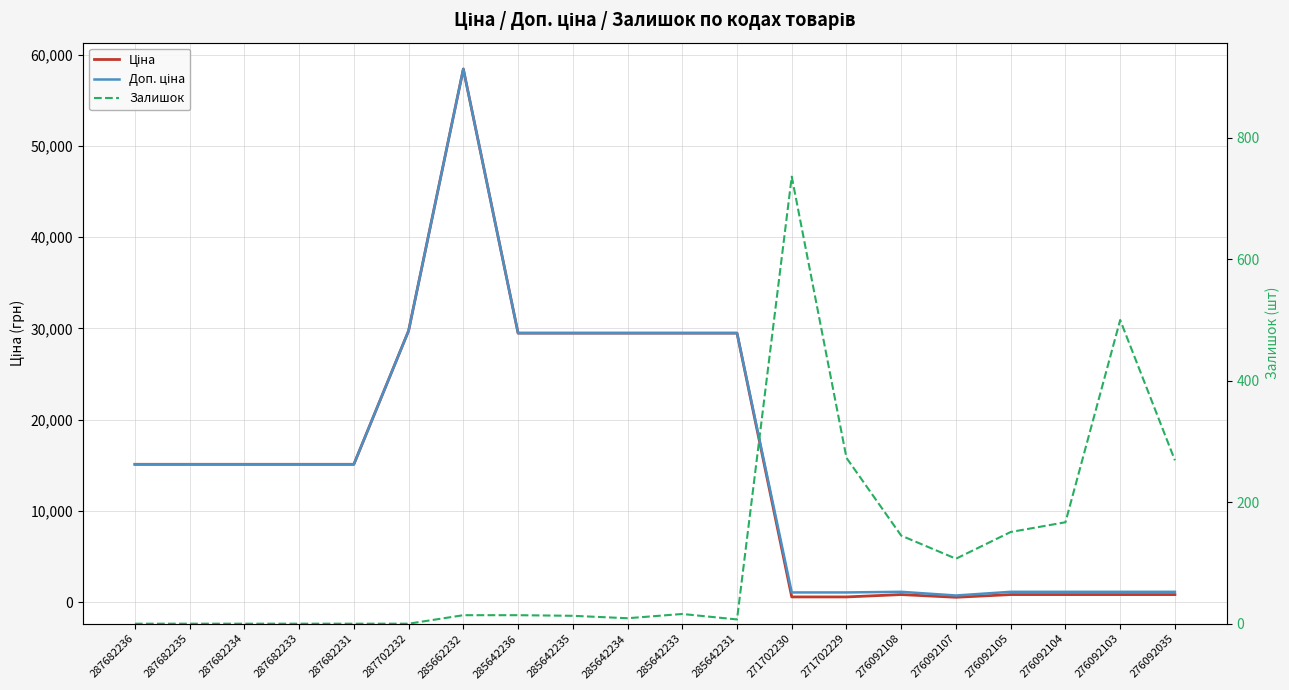

The Ціна series shows 43660.9 at 285642234. True or false?

False